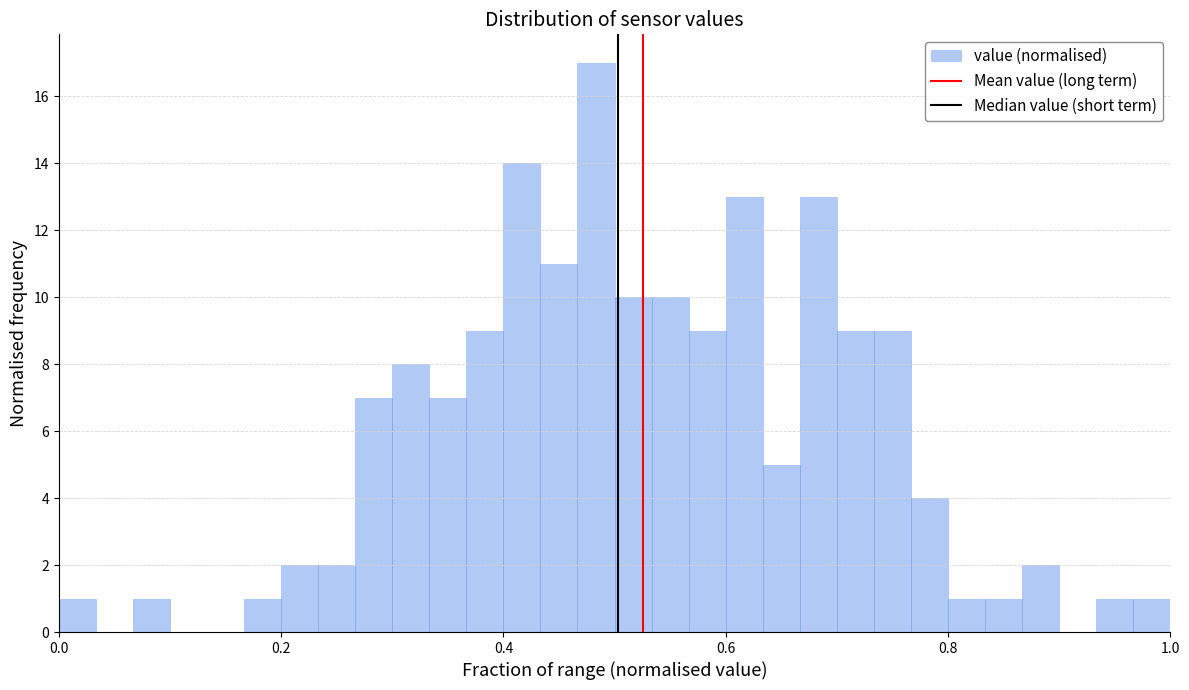

Around what value on the x-axis is the tallest bar? Give the approximate position of its centre, as read against the axis.

0.48